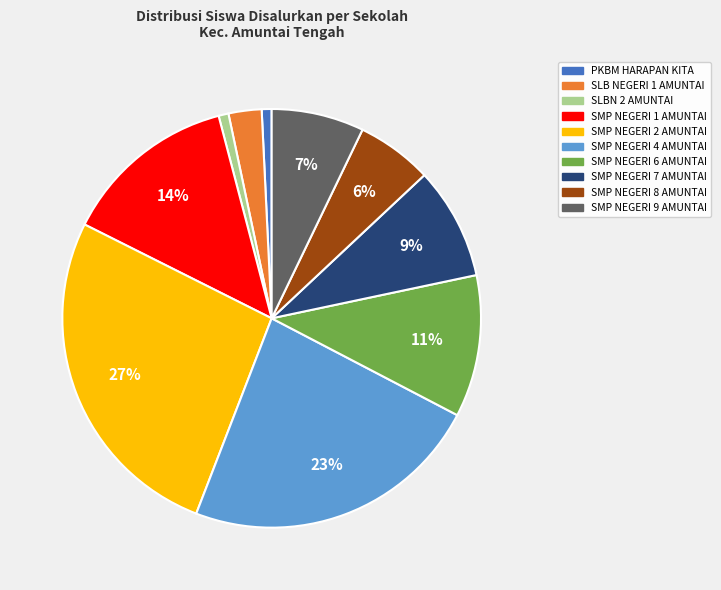

Does SMP NEGERI 2 AMUNTAI account for over 50% of the chart?

No